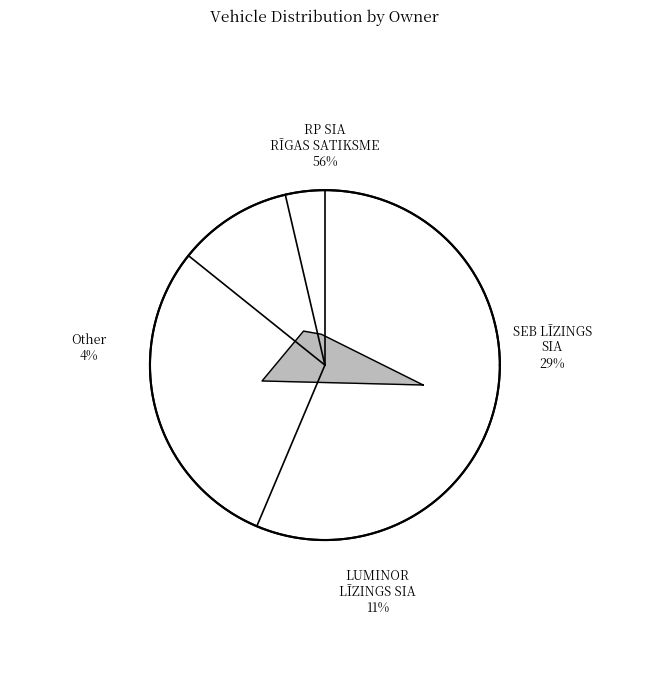

Which has a higher value, SEB LĪZINGS SIA or Other?

SEB LĪZINGS SIA